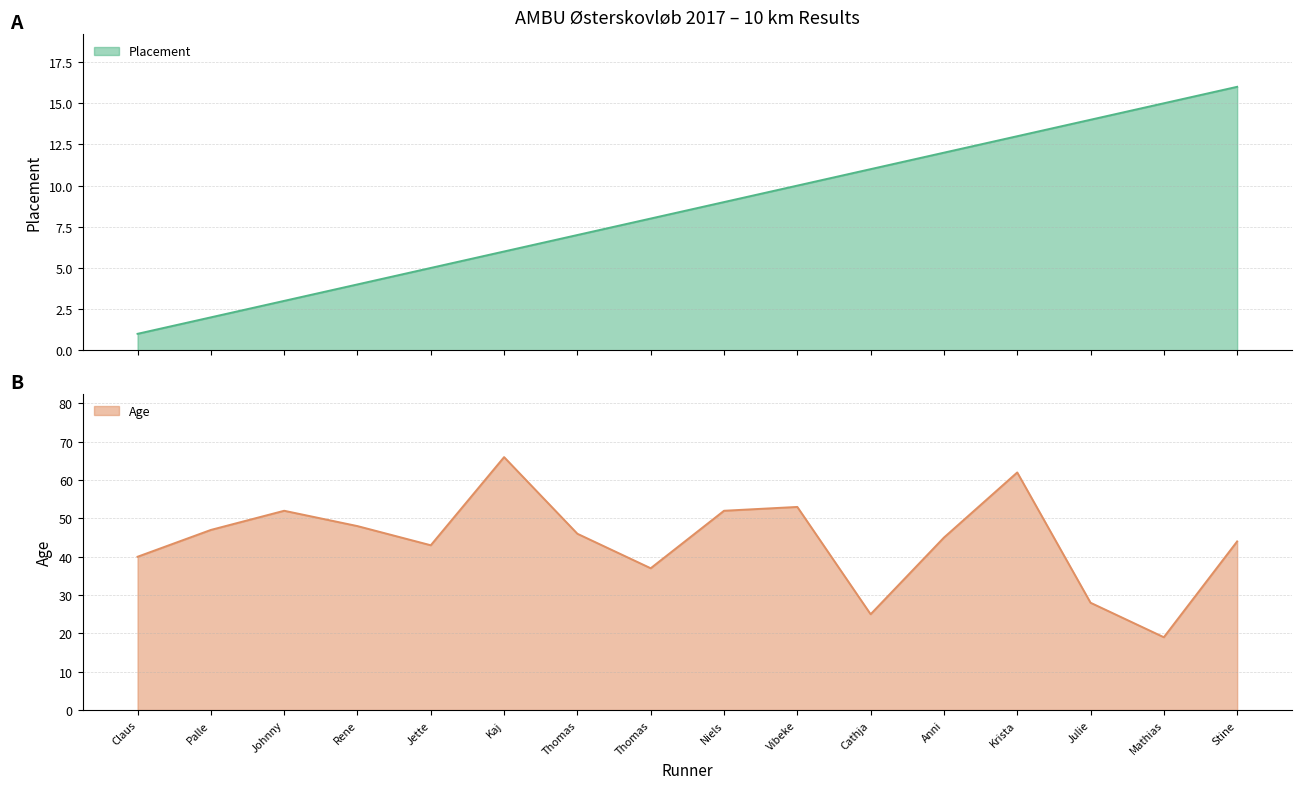

Between Palle and Thomas, which series saw the biggest shift?

Age